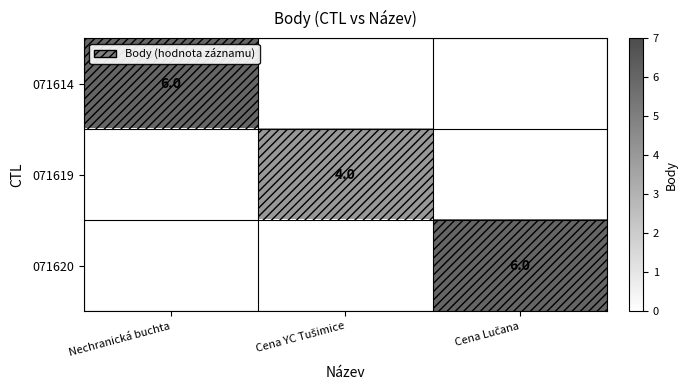

At which label is 071619 closest to 2?

Nechranická buchta